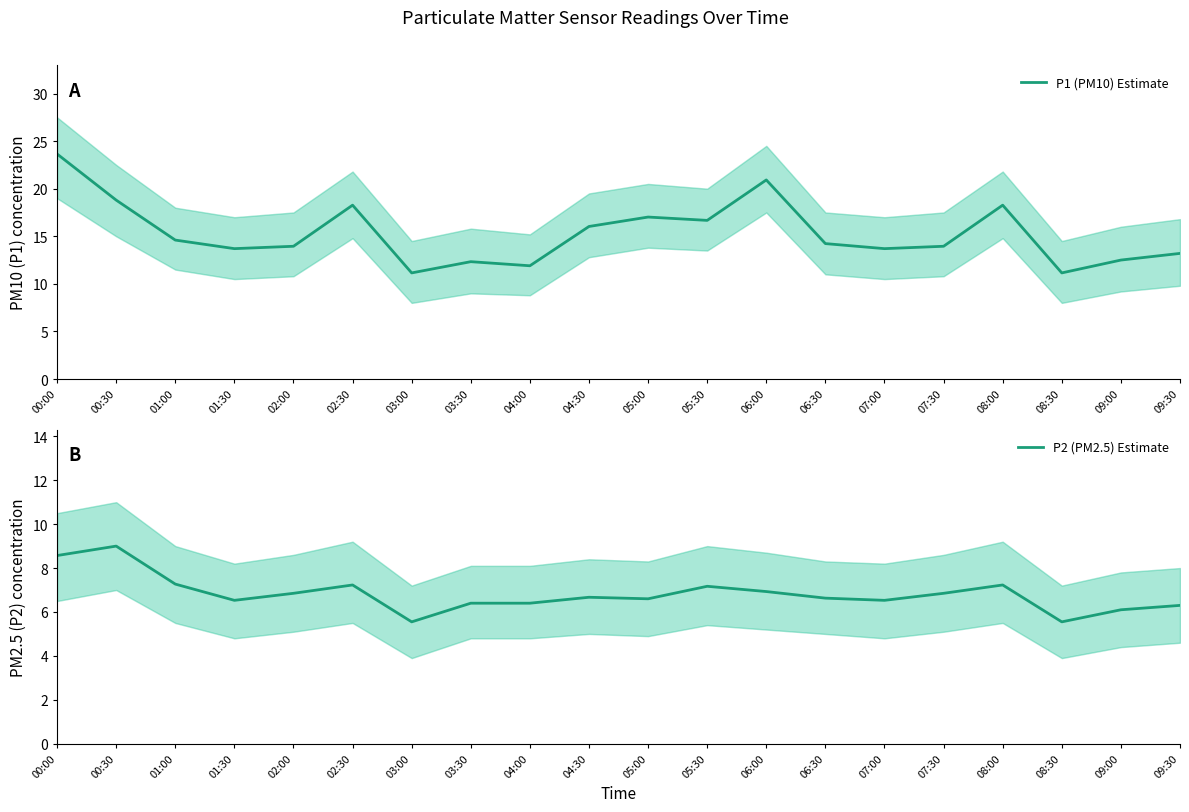

Which has a higher value, 06:00 or 02:30?

06:00